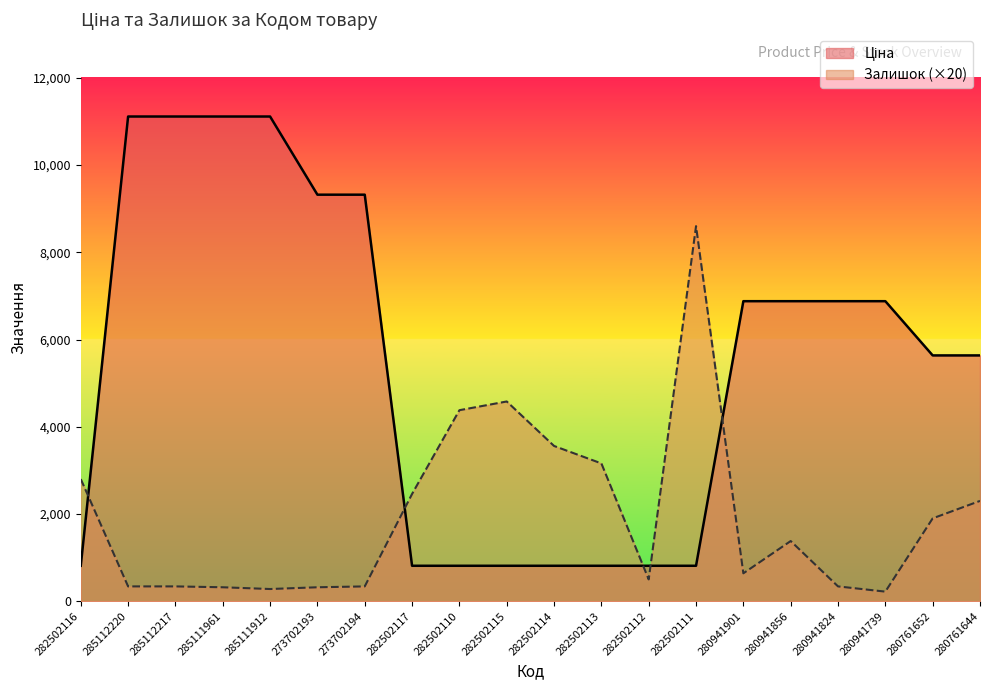

Is the value of Залишок at 282502113 greater than the value of Ціна at 285111912?

No